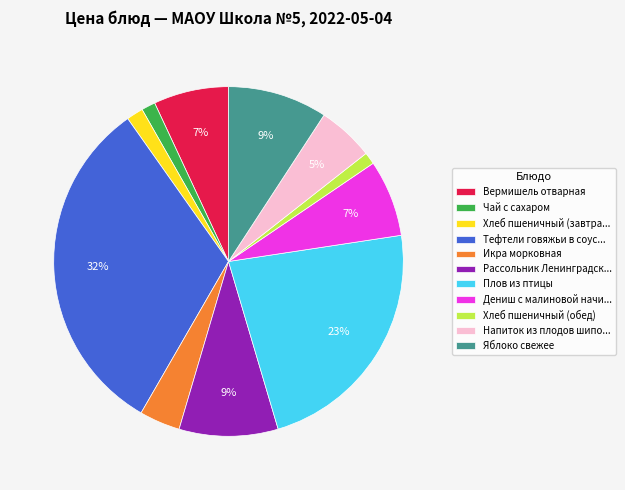

Does any single category account for the majority?

No